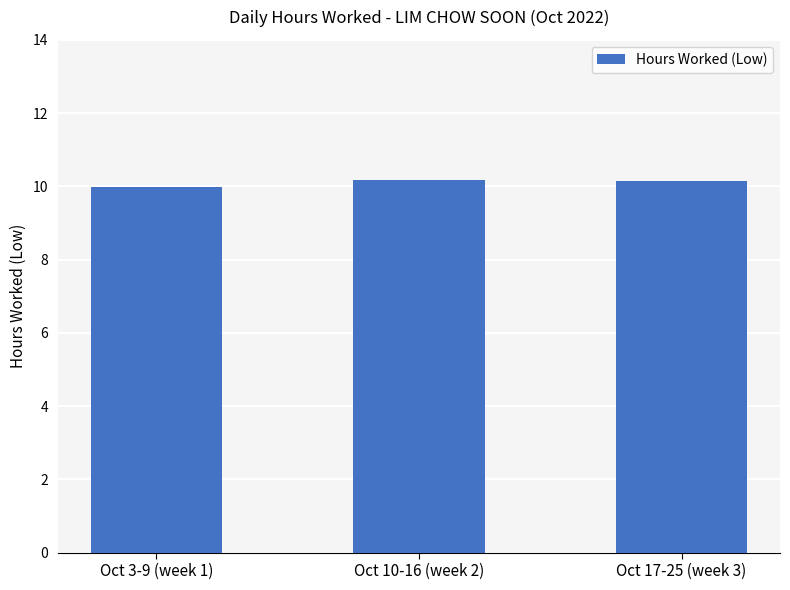

What is the label of the 2nd bar from the left?

Oct 10-16 (week 2)